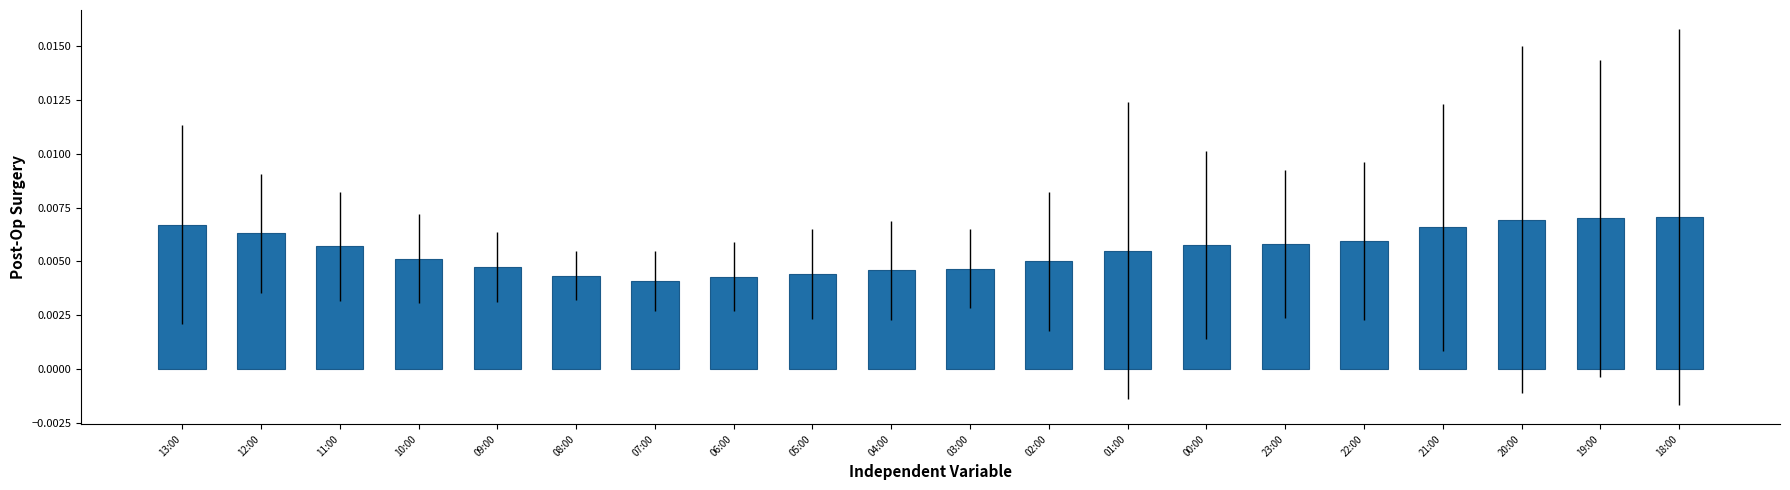

Which label corresponds to the smallest value in the chart?

07:00